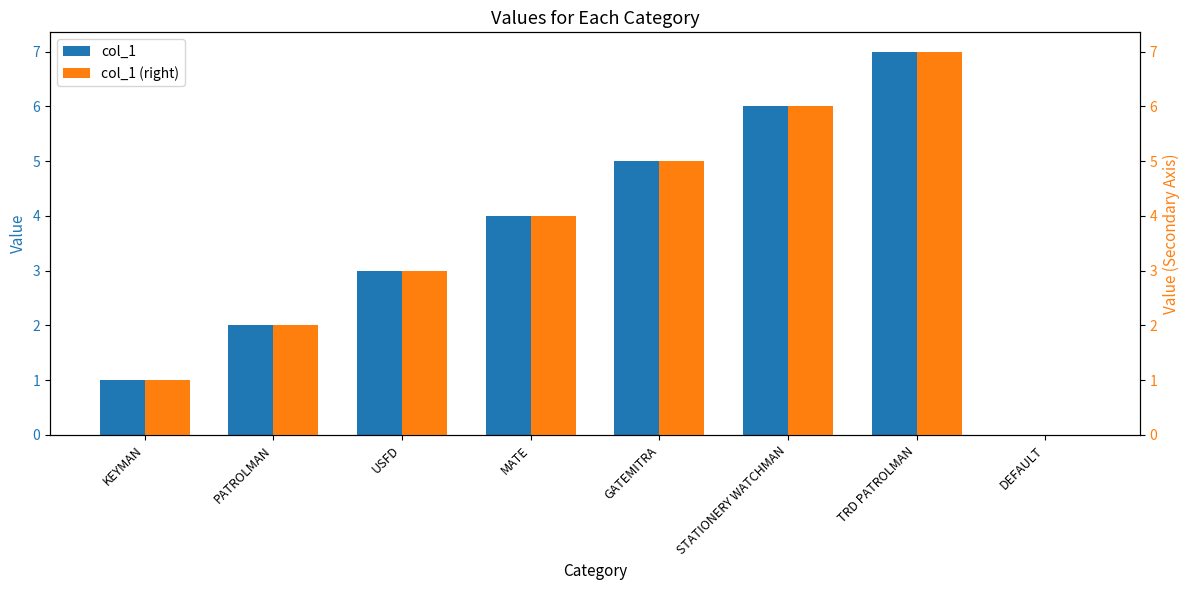

What is the label of the 2nd bar from the left?

PATROLMAN